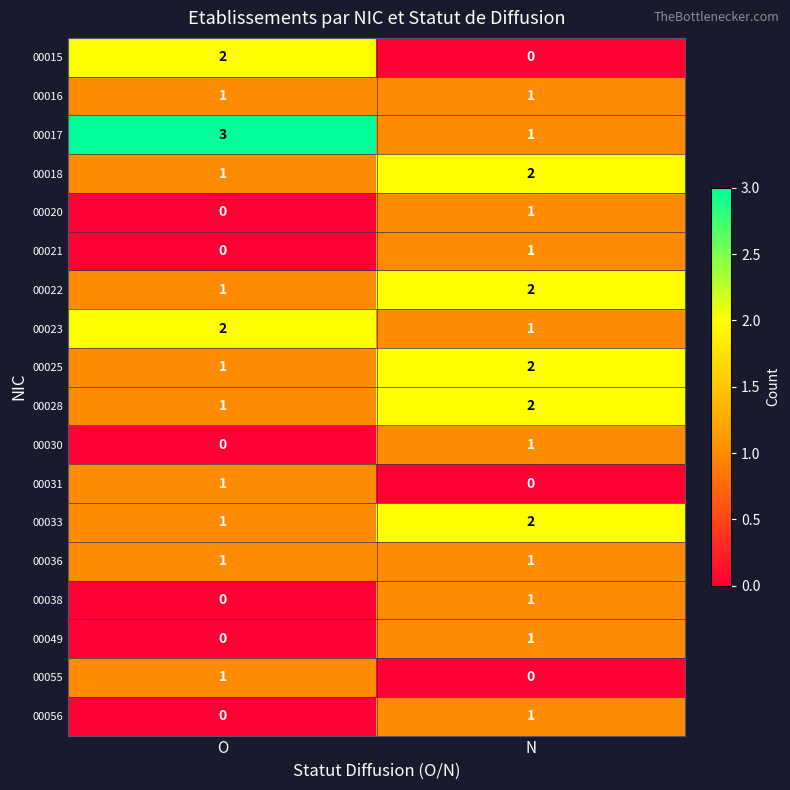

At which label is 00020 closest to 0?

O